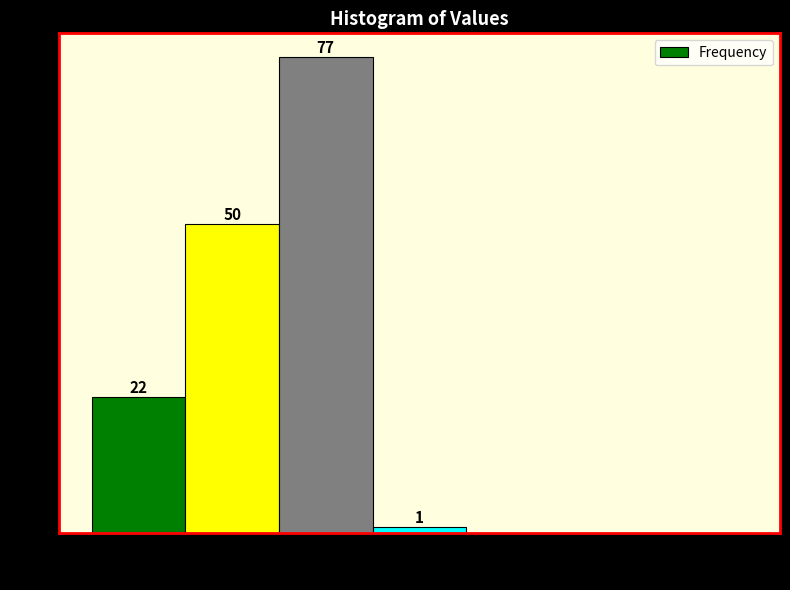

Over which range of the x-axis is the bar tallest?

95 to 100